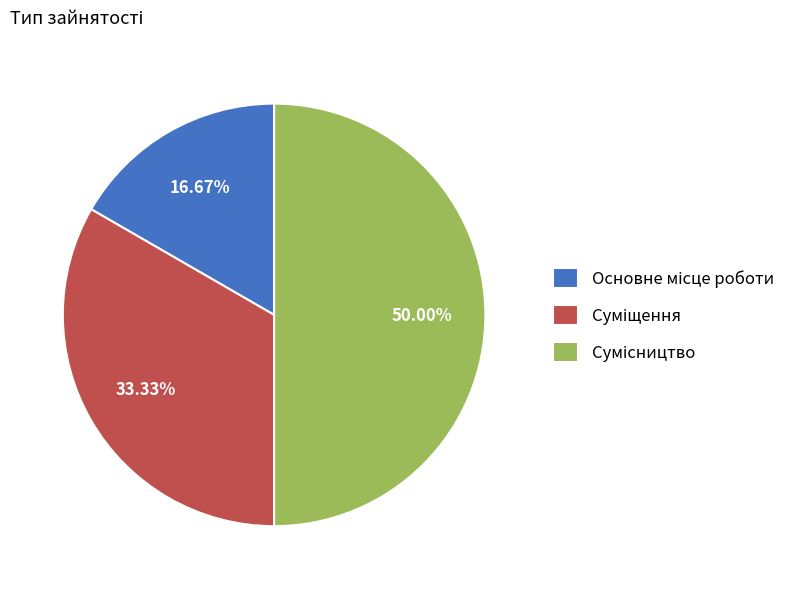

Count the number of slices in the pie.

3